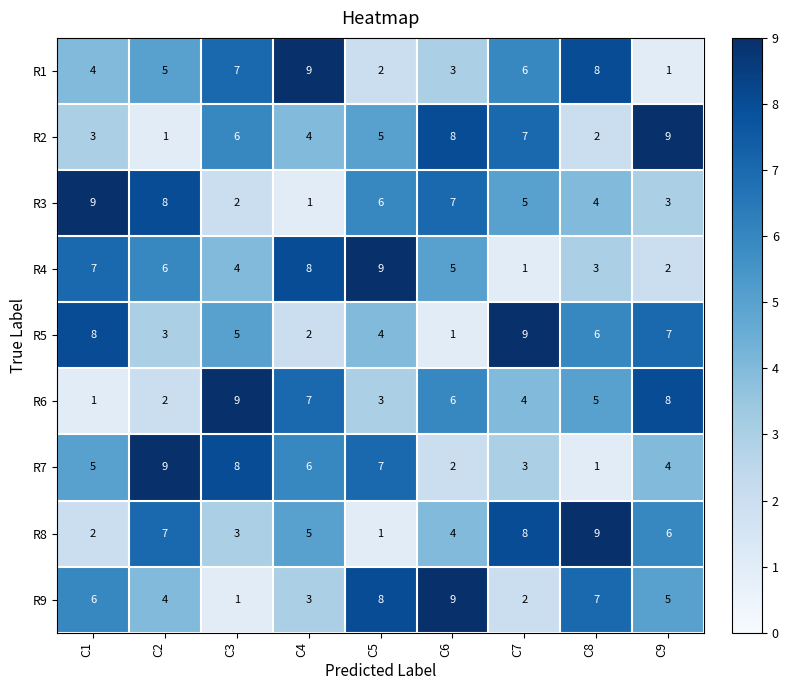

Rank the categories by R4 value from lowest to highest.

C7, C9, C8, C3, C6, C2, C1, C4, C5